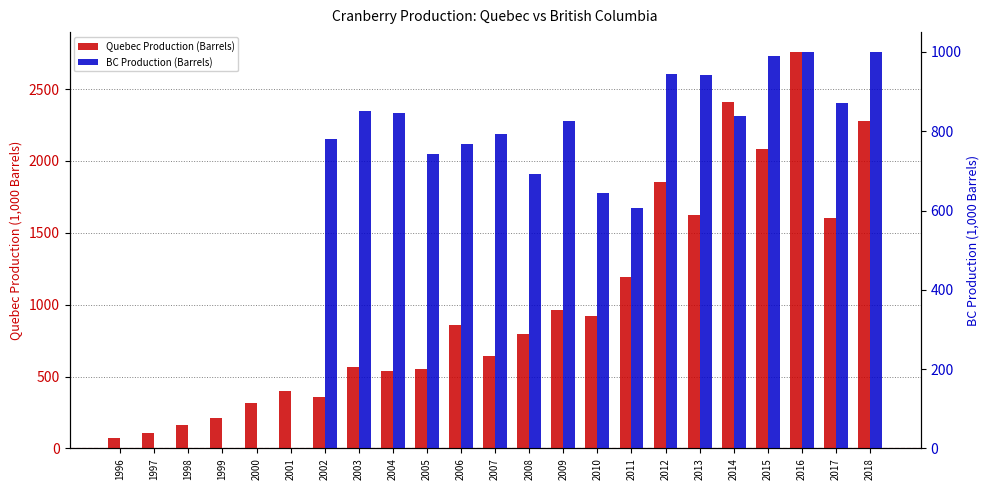

Reading right to left, what are all the values shown in this chart?

Quebec Production (Barrels): 2018=2280.0	2017=1602.7	2016=2758.9	2015=2085.4	2014=2410.5	2013=1621.8	2012=1855.0	2011=1193.3	2010=919.0	2009=963.6	2008=796.1	2007=640.9	2006=861.7	2005=549.9	2004=542.0	2003=566.5	2002=360.8	2001=400.0	2000=317.1	1999=208.6	1998=163.5	1997=107.2	1996=73.9
BC Production (Barrels): 2018=1000.0	2017=870.0	2016=1000.0	2015=989.0	2014=837.5	2013=941.3	2012=944.1	2011=607.5	2010=643.9	2009=826.0	2008=693.3	2007=792.1	2006=767.5	2005=741.9	2004=845.0	2003=852.0	2002=779.3	2001=0.0	2000=0.0	1999=0.0	1998=0.0	1997=0.0	1996=0.0